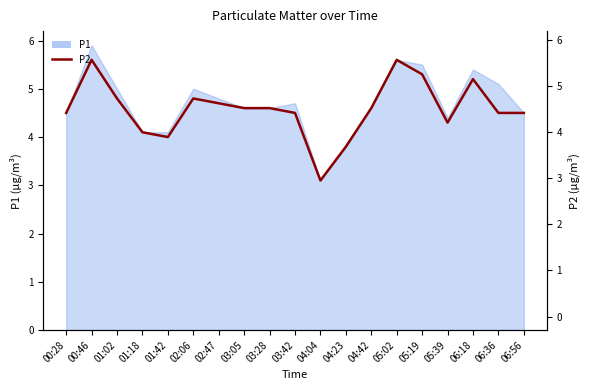

Reading left to right, extract all data points from this chart.

00:28=4.5	00:46=5.6	01:02=4.8	01:18=4.1	01:42=4.0	02:06=4.8	02:47=4.7	03:05=4.6	03:28=4.6	03:42=4.5	04:04=3.1	04:23=3.8	04:42=4.6	05:02=5.6	05:19=5.3	05:39=4.3	06:18=5.2	06:36=4.5	06:56=4.5